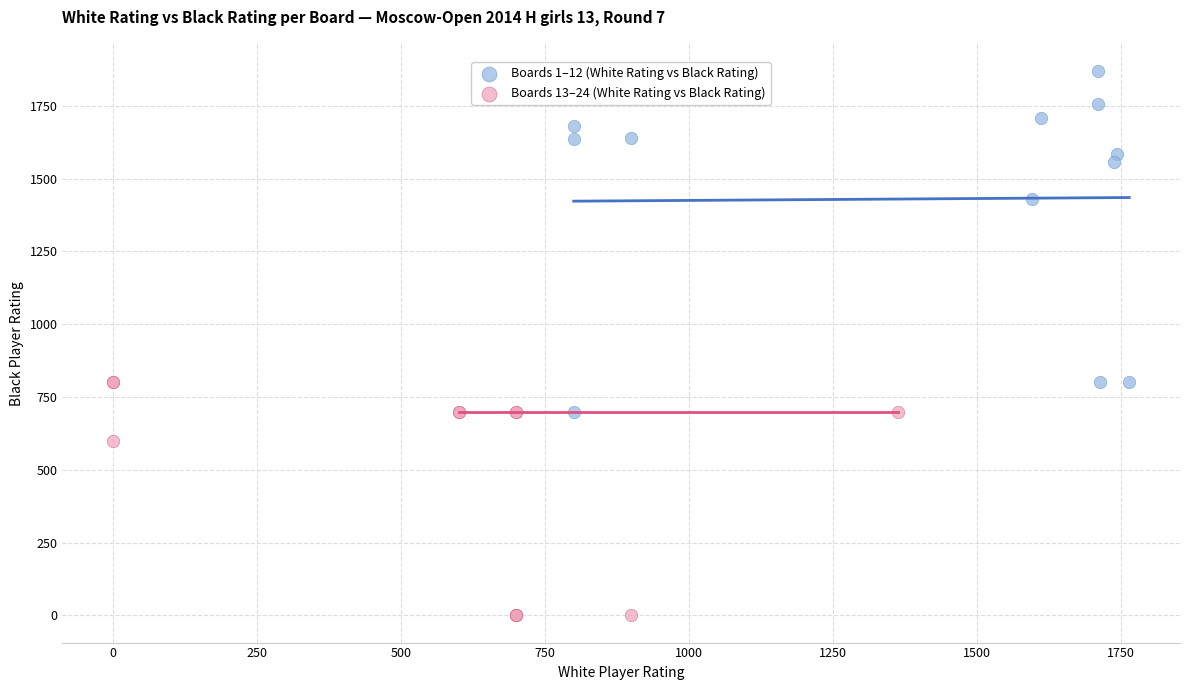

Which series contains the highest Y value?

Boards 1–12 (White Rating vs Black Rating)